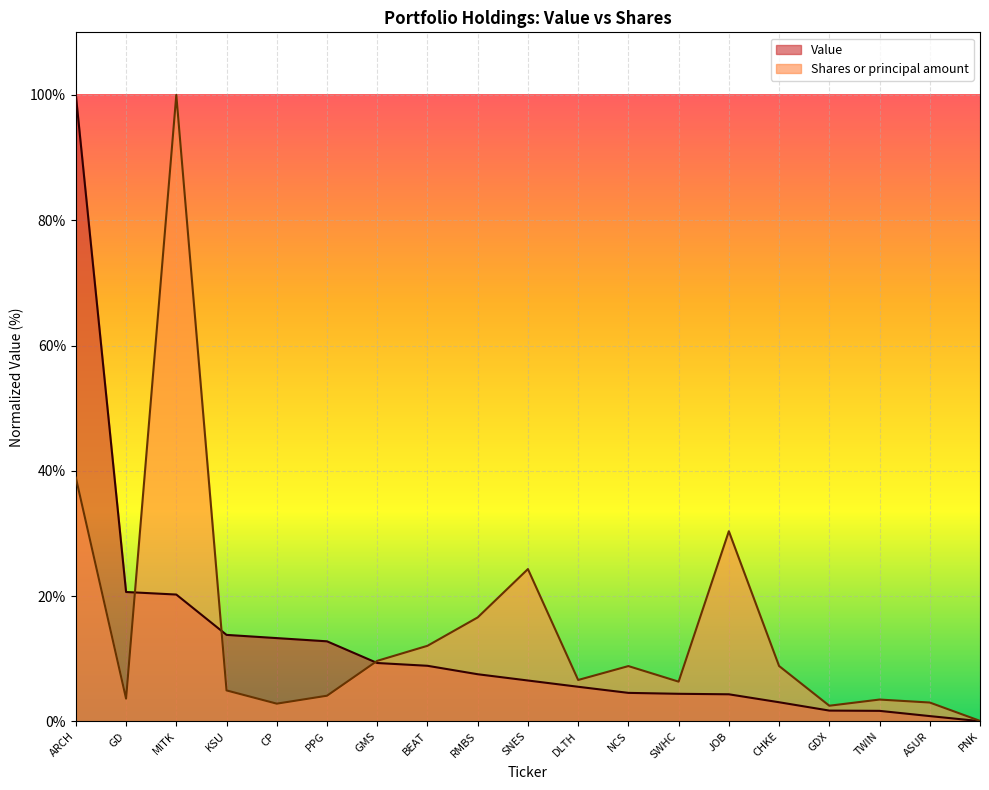

Reading left to right, transcribe all the data shown in this chart.

Value: 100.0	20.7	20.2	13.8	13.3	12.8	9.3	8.9	7.5	6.5	5.5	4.6	4.4	4.3	3.1	1.7	1.7	0.8	0.0
Shares or principal amount: 38.9	3.6	100.0	4.9	2.8	4.1	9.7	12.1	16.6	24.3	6.6	8.8	6.3	30.4	8.8	2.5	3.5	3.0	0.1